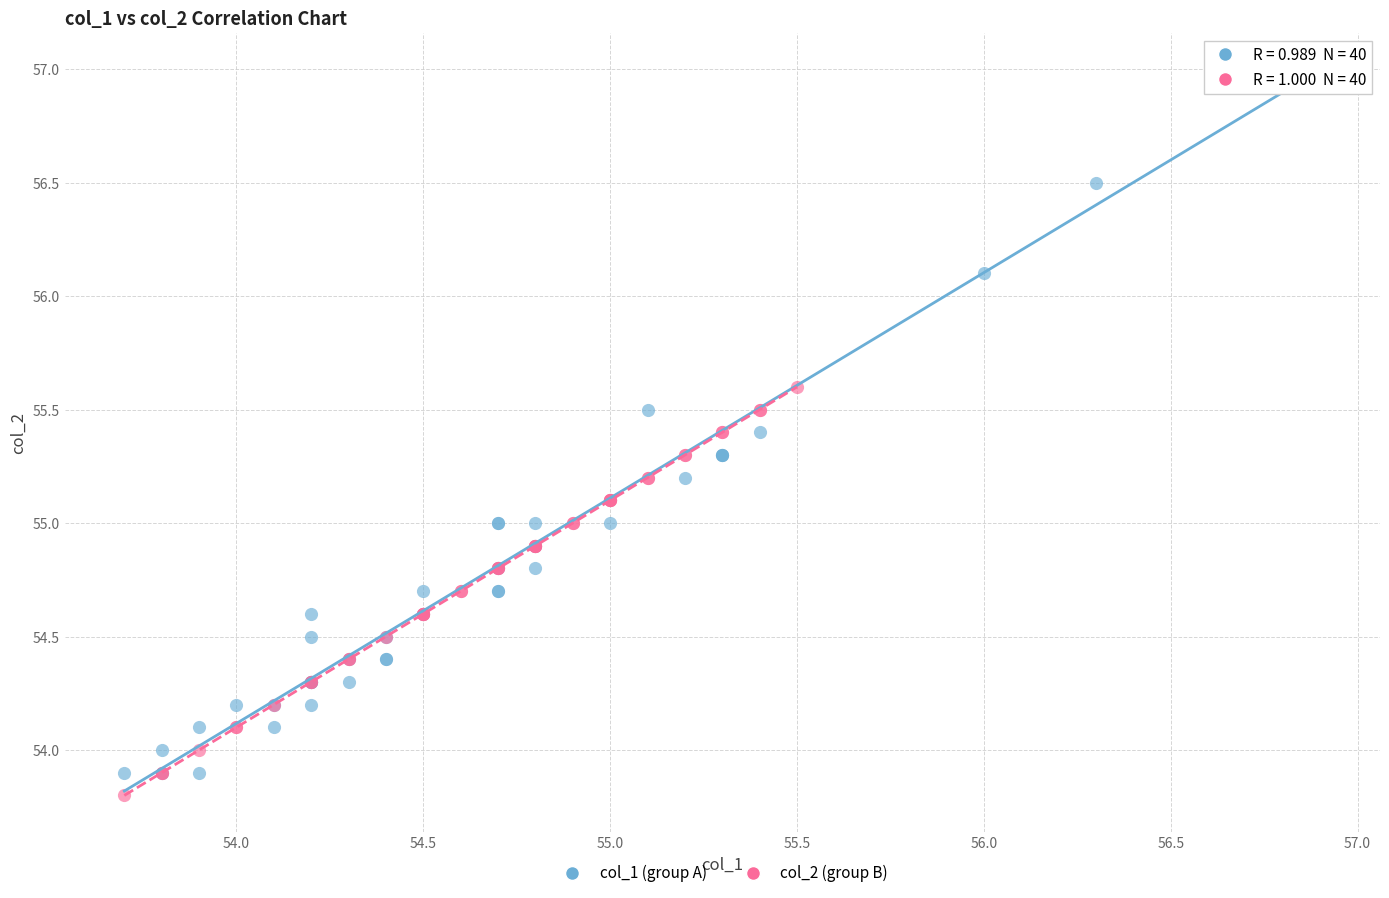

Which series contains the highest Y value?

col_1 (group A)